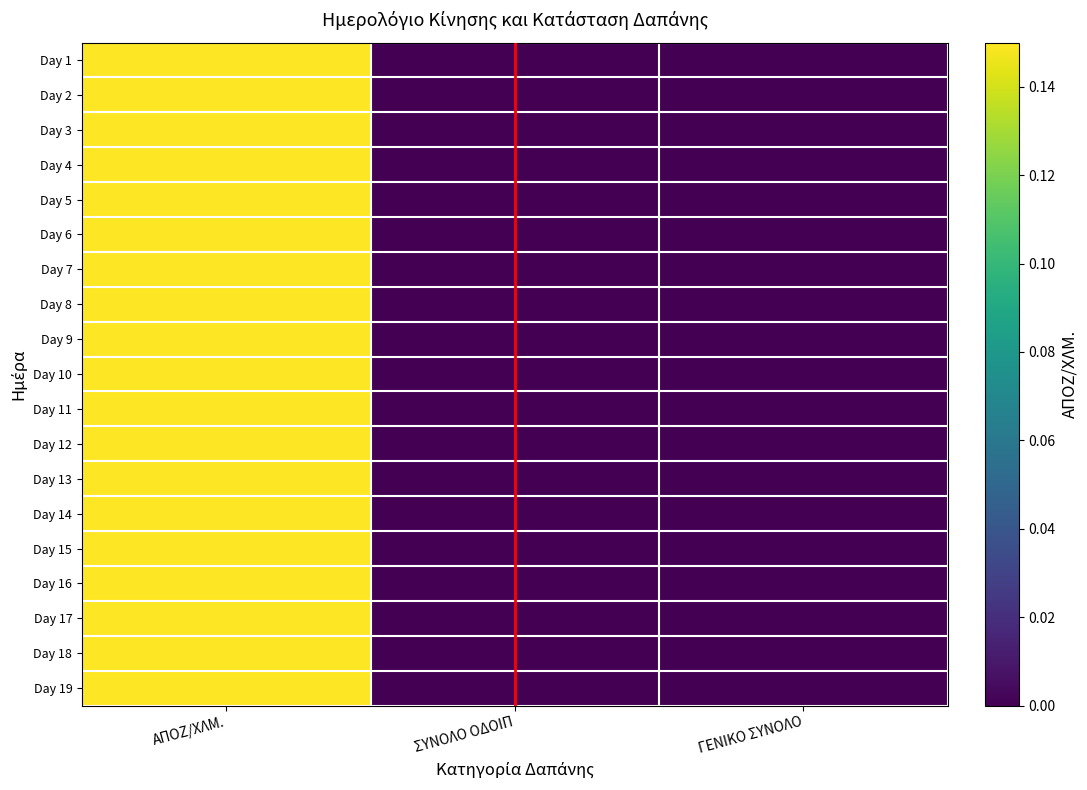

Reading right to left, transcribe all the data shown in this chart.

Day 1: ΓΕΝΙΚΟ ΣΥΝΟΛΟ=0.0	ΣΥΝΟΛΟ ΟΔΟΙΠ=0.0	ΑΠΟΖ/ΧΛΜ.=0.1
Day 2: ΓΕΝΙΚΟ ΣΥΝΟΛΟ=0.0	ΣΥΝΟΛΟ ΟΔΟΙΠ=0.0	ΑΠΟΖ/ΧΛΜ.=0.1
Day 3: ΓΕΝΙΚΟ ΣΥΝΟΛΟ=0.0	ΣΥΝΟΛΟ ΟΔΟΙΠ=0.0	ΑΠΟΖ/ΧΛΜ.=0.1
Day 4: ΓΕΝΙΚΟ ΣΥΝΟΛΟ=0.0	ΣΥΝΟΛΟ ΟΔΟΙΠ=0.0	ΑΠΟΖ/ΧΛΜ.=0.1
Day 5: ΓΕΝΙΚΟ ΣΥΝΟΛΟ=0.0	ΣΥΝΟΛΟ ΟΔΟΙΠ=0.0	ΑΠΟΖ/ΧΛΜ.=0.1
Day 6: ΓΕΝΙΚΟ ΣΥΝΟΛΟ=0.0	ΣΥΝΟΛΟ ΟΔΟΙΠ=0.0	ΑΠΟΖ/ΧΛΜ.=0.1
Day 7: ΓΕΝΙΚΟ ΣΥΝΟΛΟ=0.0	ΣΥΝΟΛΟ ΟΔΟΙΠ=0.0	ΑΠΟΖ/ΧΛΜ.=0.1
Day 8: ΓΕΝΙΚΟ ΣΥΝΟΛΟ=0.0	ΣΥΝΟΛΟ ΟΔΟΙΠ=0.0	ΑΠΟΖ/ΧΛΜ.=0.1
Day 9: ΓΕΝΙΚΟ ΣΥΝΟΛΟ=0.0	ΣΥΝΟΛΟ ΟΔΟΙΠ=0.0	ΑΠΟΖ/ΧΛΜ.=0.1
Day 10: ΓΕΝΙΚΟ ΣΥΝΟΛΟ=0.0	ΣΥΝΟΛΟ ΟΔΟΙΠ=0.0	ΑΠΟΖ/ΧΛΜ.=0.1
Day 11: ΓΕΝΙΚΟ ΣΥΝΟΛΟ=0.0	ΣΥΝΟΛΟ ΟΔΟΙΠ=0.0	ΑΠΟΖ/ΧΛΜ.=0.1
Day 12: ΓΕΝΙΚΟ ΣΥΝΟΛΟ=0.0	ΣΥΝΟΛΟ ΟΔΟΙΠ=0.0	ΑΠΟΖ/ΧΛΜ.=0.1
Day 13: ΓΕΝΙΚΟ ΣΥΝΟΛΟ=0.0	ΣΥΝΟΛΟ ΟΔΟΙΠ=0.0	ΑΠΟΖ/ΧΛΜ.=0.1
Day 14: ΓΕΝΙΚΟ ΣΥΝΟΛΟ=0.0	ΣΥΝΟΛΟ ΟΔΟΙΠ=0.0	ΑΠΟΖ/ΧΛΜ.=0.1
Day 15: ΓΕΝΙΚΟ ΣΥΝΟΛΟ=0.0	ΣΥΝΟΛΟ ΟΔΟΙΠ=0.0	ΑΠΟΖ/ΧΛΜ.=0.1
Day 16: ΓΕΝΙΚΟ ΣΥΝΟΛΟ=0.0	ΣΥΝΟΛΟ ΟΔΟΙΠ=0.0	ΑΠΟΖ/ΧΛΜ.=0.1
Day 17: ΓΕΝΙΚΟ ΣΥΝΟΛΟ=0.0	ΣΥΝΟΛΟ ΟΔΟΙΠ=0.0	ΑΠΟΖ/ΧΛΜ.=0.1
Day 18: ΓΕΝΙΚΟ ΣΥΝΟΛΟ=0.0	ΣΥΝΟΛΟ ΟΔΟΙΠ=0.0	ΑΠΟΖ/ΧΛΜ.=0.1
Day 19: ΓΕΝΙΚΟ ΣΥΝΟΛΟ=0.0	ΣΥΝΟΛΟ ΟΔΟΙΠ=0.0	ΑΠΟΖ/ΧΛΜ.=0.1